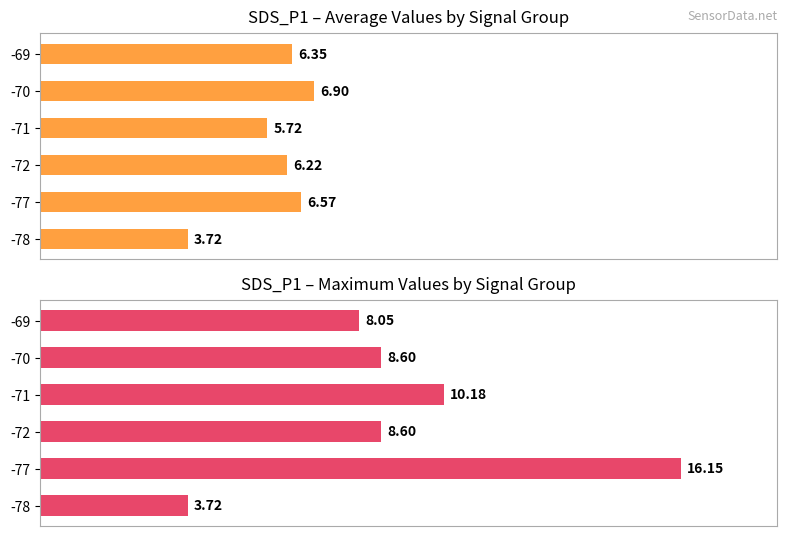

Rank the series by their average value, from highest to lowest.

Maximum SDS_P1, Average SDS_P1